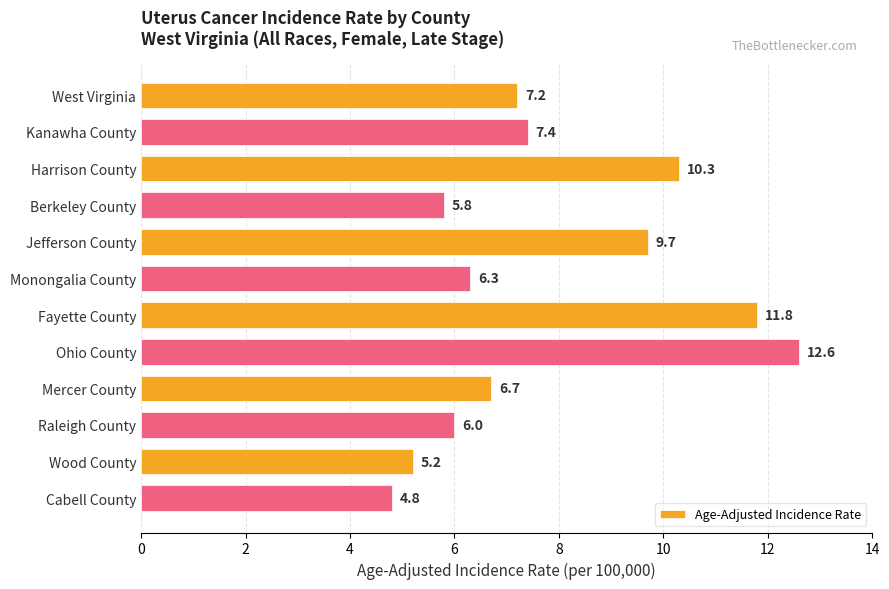

Between Jefferson County and West Virginia, which is larger?

Jefferson County